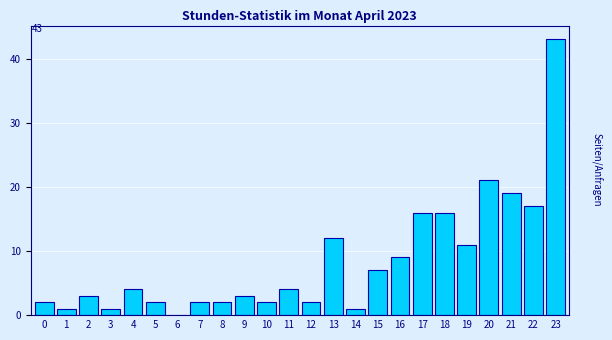

Reading left to right, extract all data points from this chart.

0=2	1=1	2=3	3=1	4=4	5=2	6=0	7=2	8=2	9=3	10=2	11=4	12=2	13=12	14=1	15=7	16=9	17=16	18=16	19=11	20=21	21=19	22=17	23=43